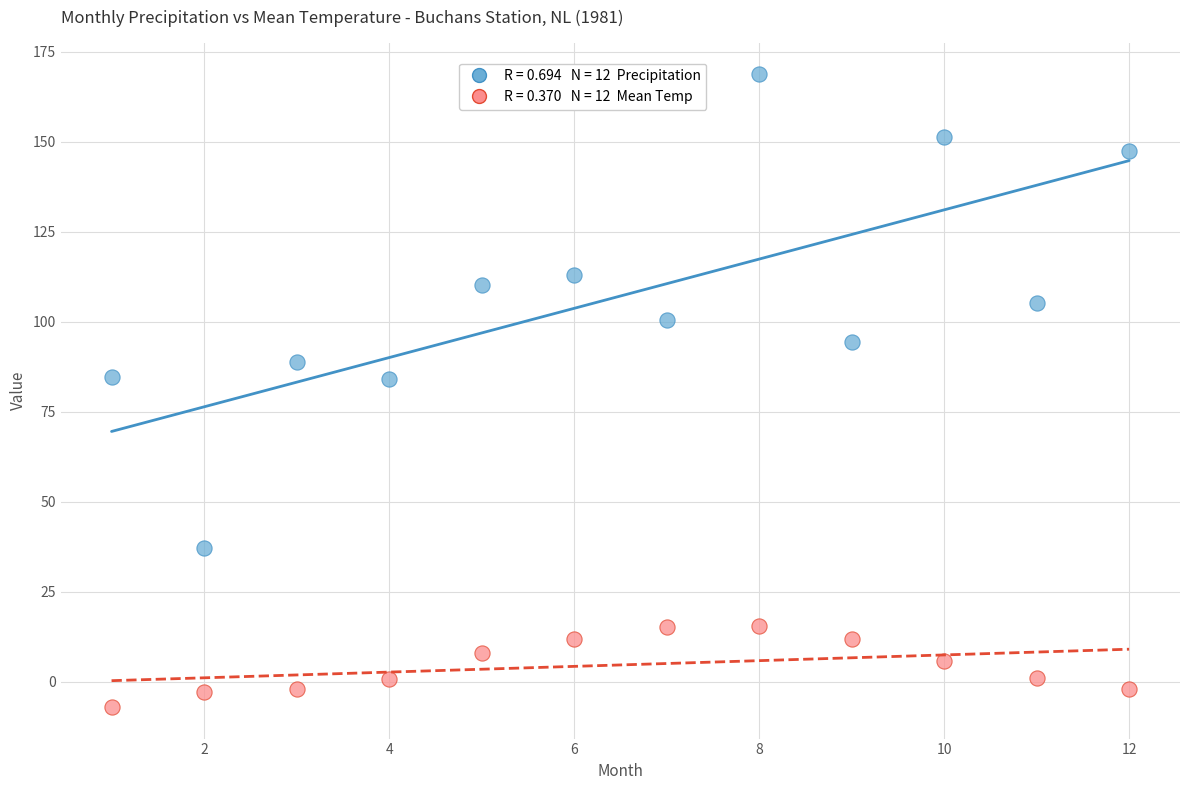

Across all data points, what is the range of X values (max minus min)?

11.0